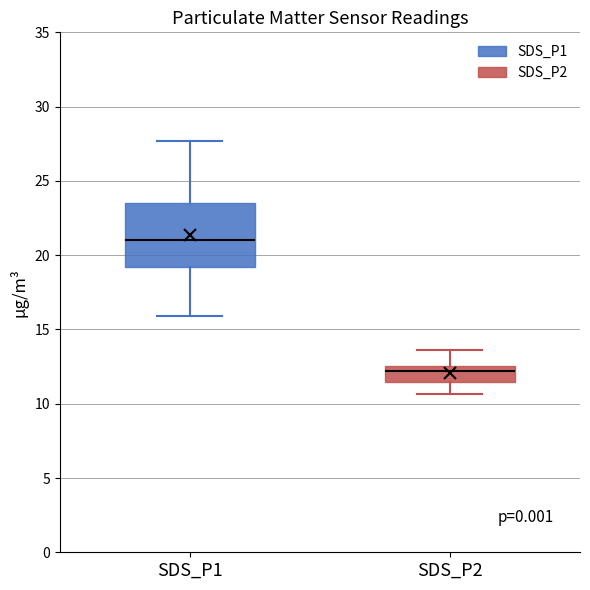

Which box is the tallest, from its lower edge to its upper edge?

SDS_P1